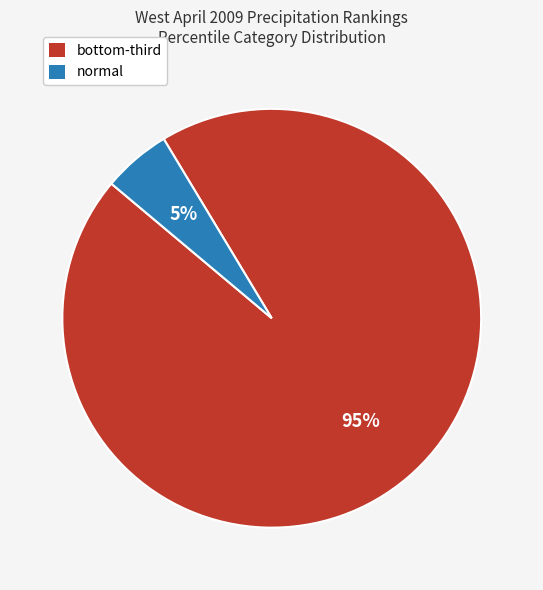

To the nearest percent, what percentage of the pie is normal?

5%